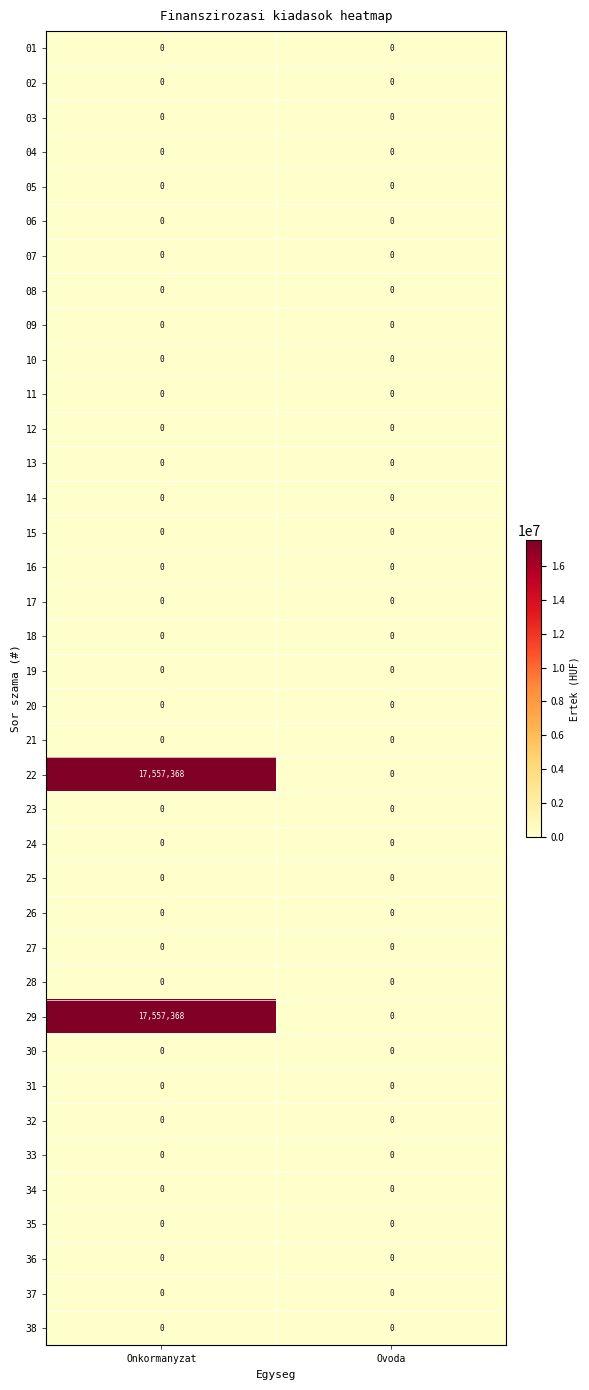

What is the greatest value displayed?

17557368